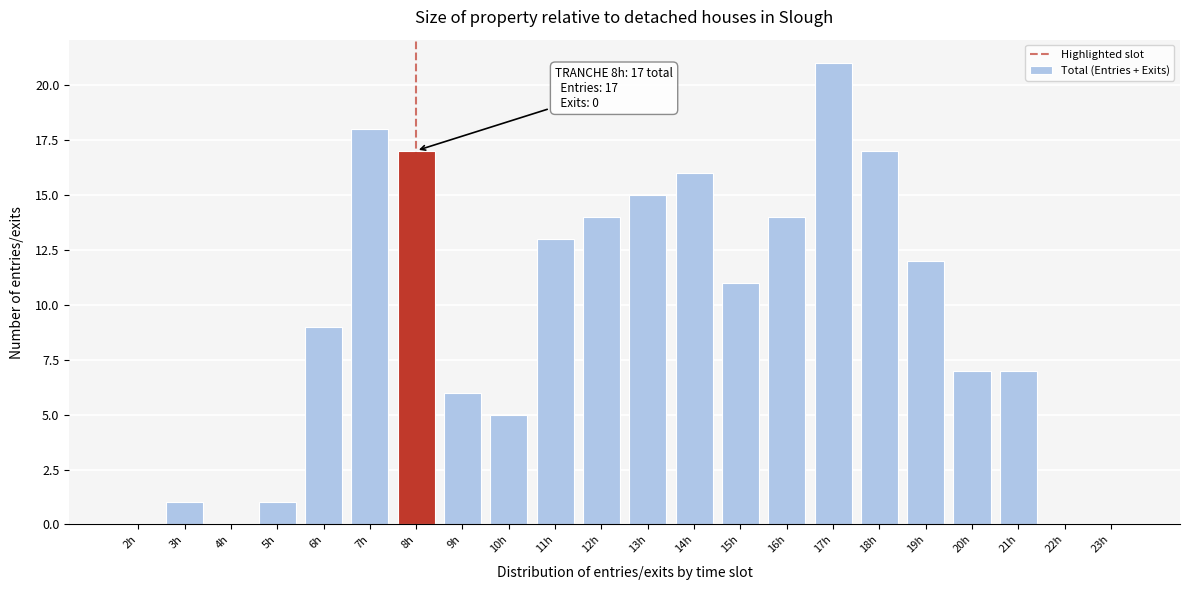

Reading right to left, transcribe all the data shown in this chart.

23h=0	22h=0	21h=7	20h=7	19h=12	18h=17	17h=21	16h=14	15h=11	14h=16	13h=15	12h=14	11h=13	10h=5	9h=6	8h=17	7h=18	6h=9	5h=1	4h=0	3h=1	2h=0